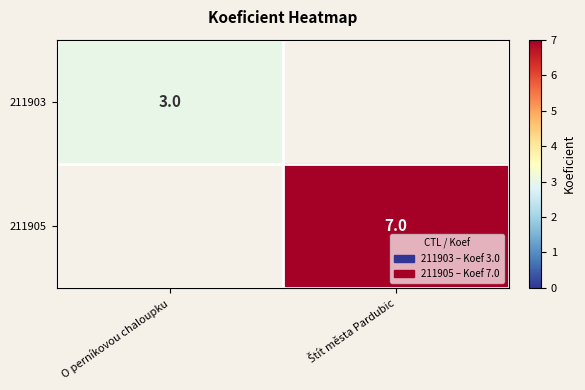

The value of 211903 at O perníkovou chaloupku is 5.0. True or false?

False